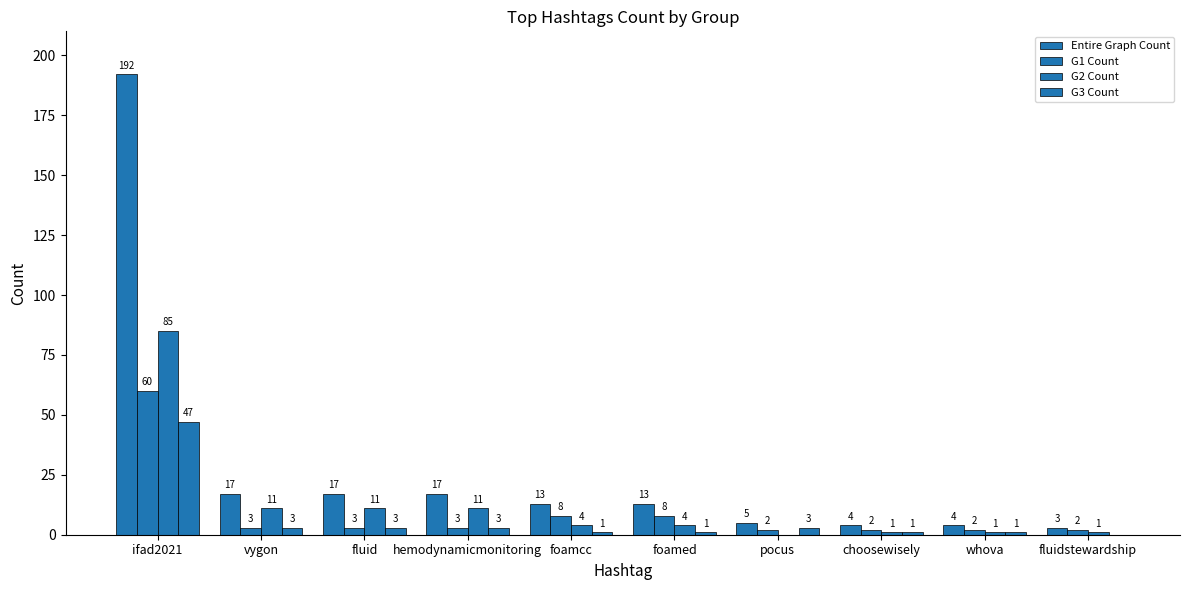

What value does the G3 Count series have at pocus, to the nearest 5?

5